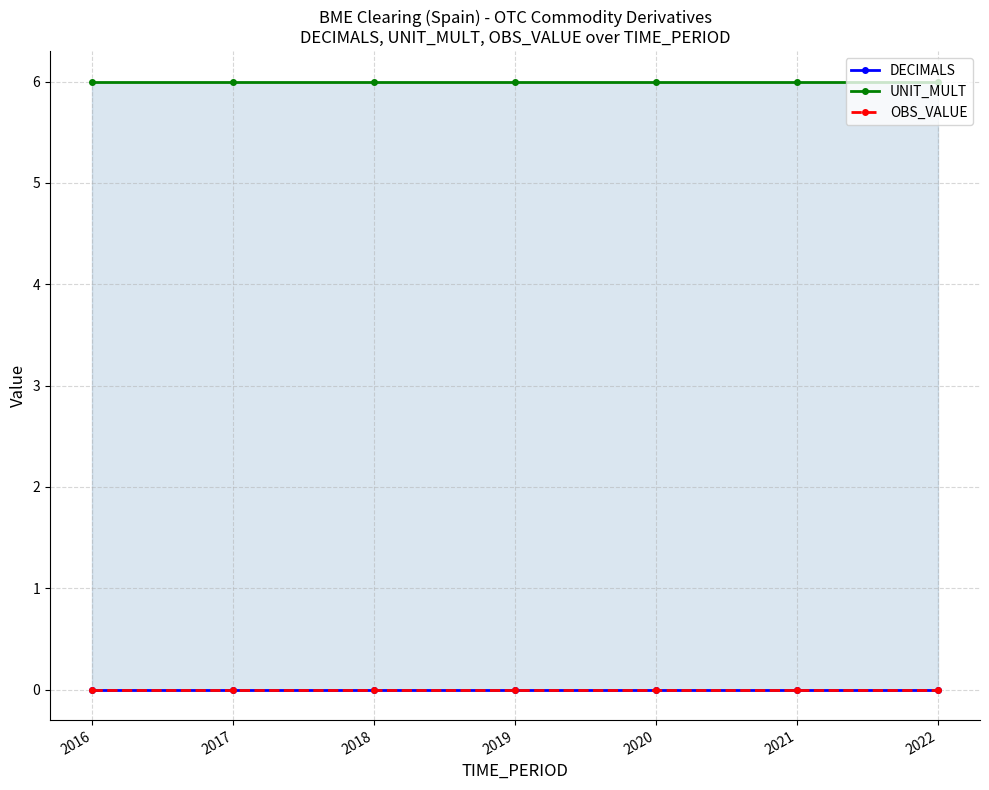

Is it true that DECIMALS equals 0 at 2022?

True